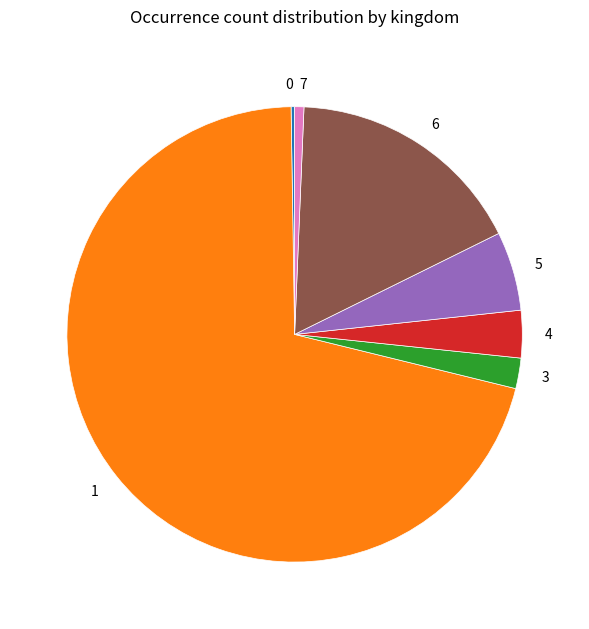

Between 5 and 1, which is larger?

1